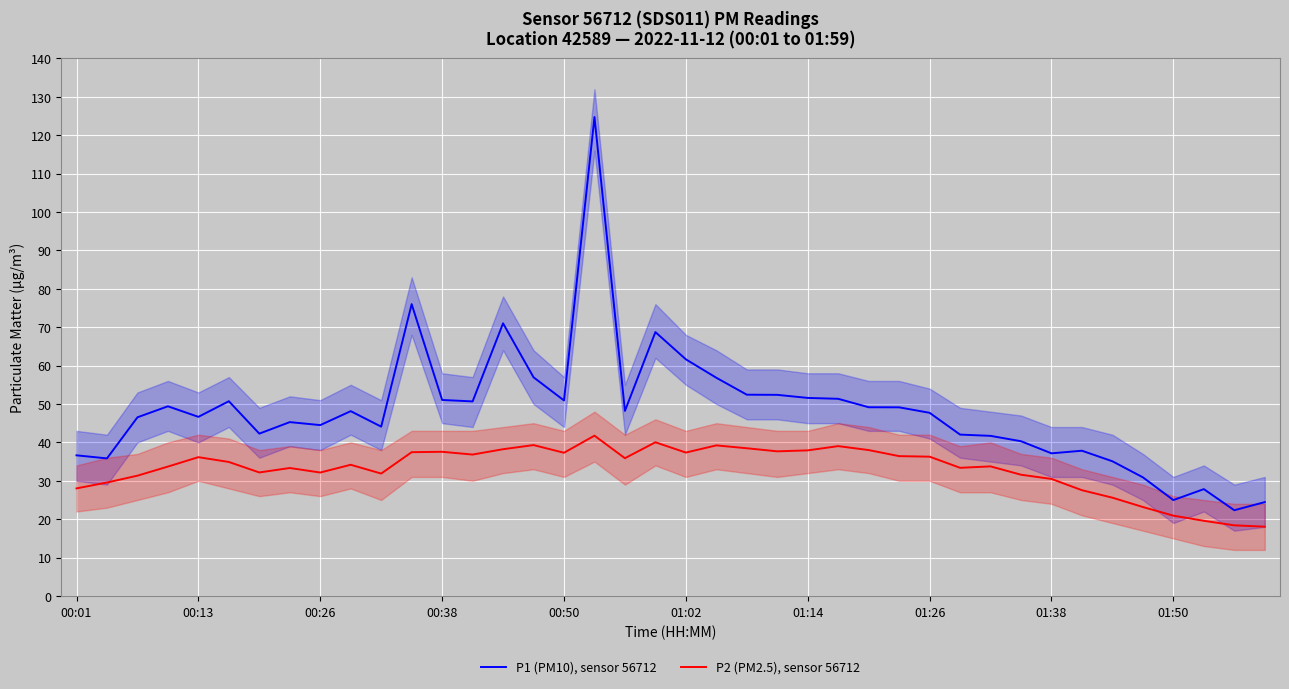

What is the maximum value for P2 (PM2.5), sensor 56712?

41.8